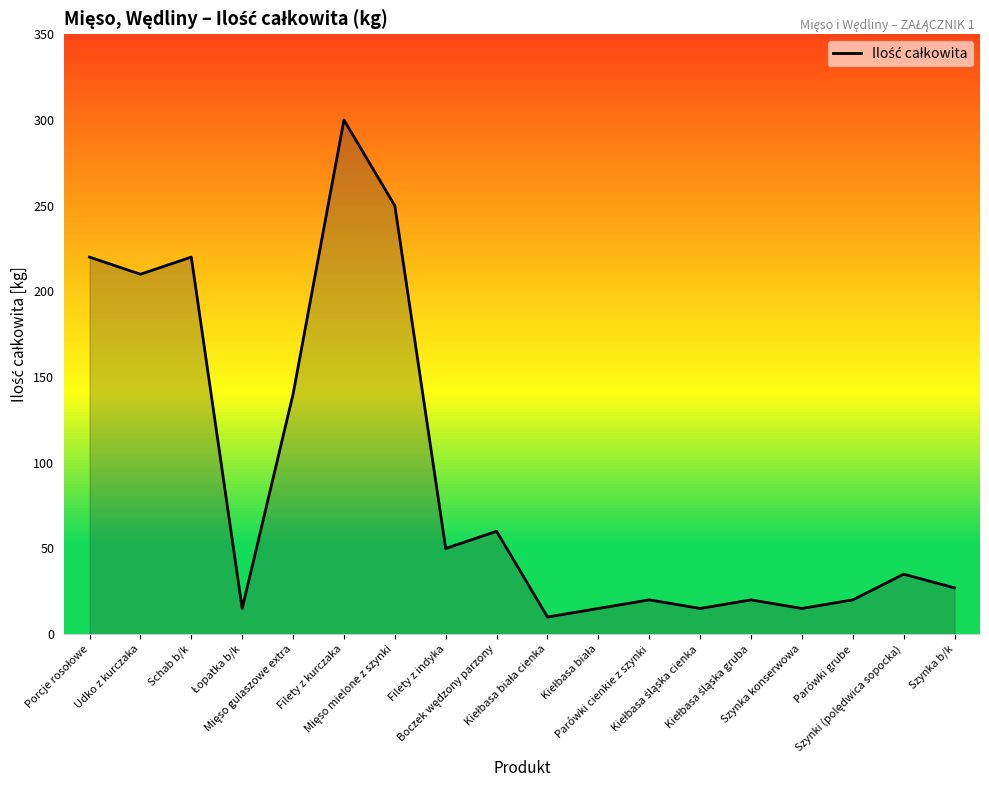

What is the smallest value displayed?

10